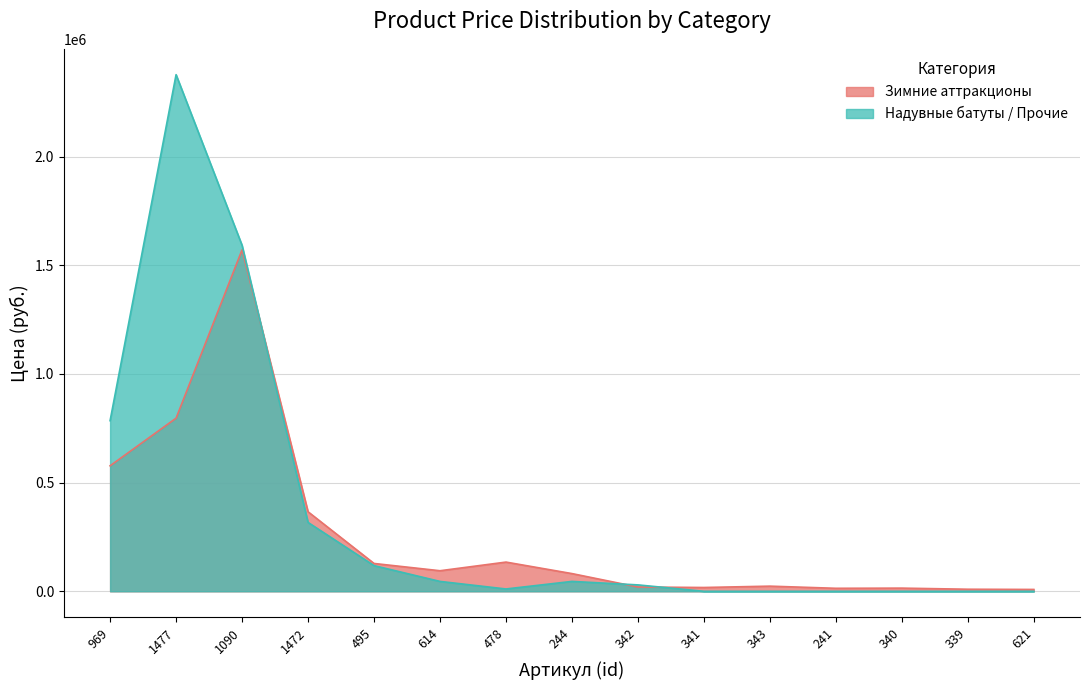

How many lines are shown in the chart?

2